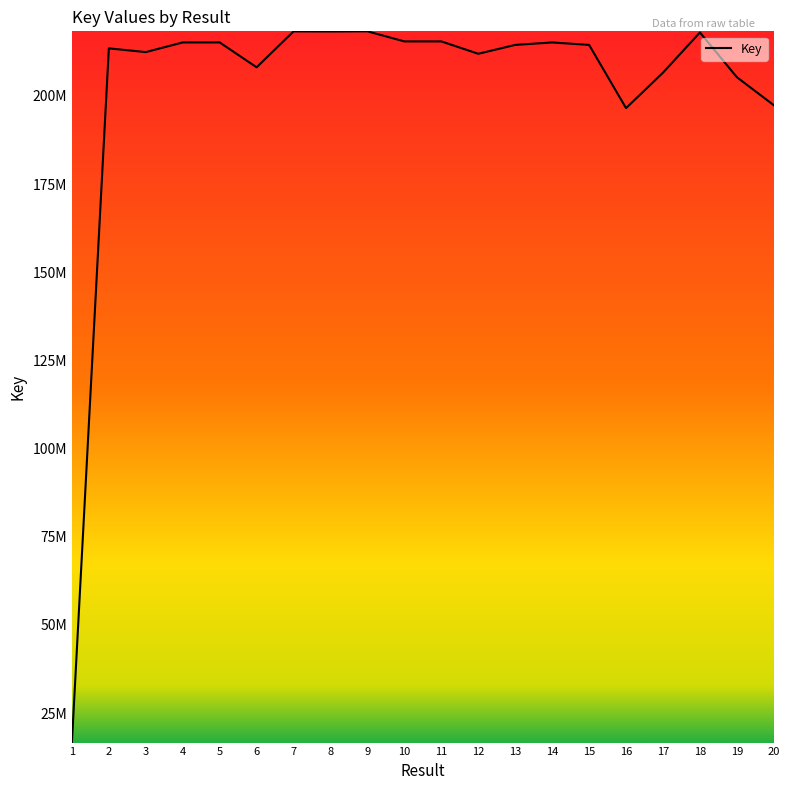

Reading left to right, transcribe all the data shown in this chart.

16621485	213506607	212448387	215186173	215185342	208133573	218325940	218290145	218335874	215474769	215475590	211970136	214484057	215183395	214484304	196552743	206611209	218014010	205327818	197387175